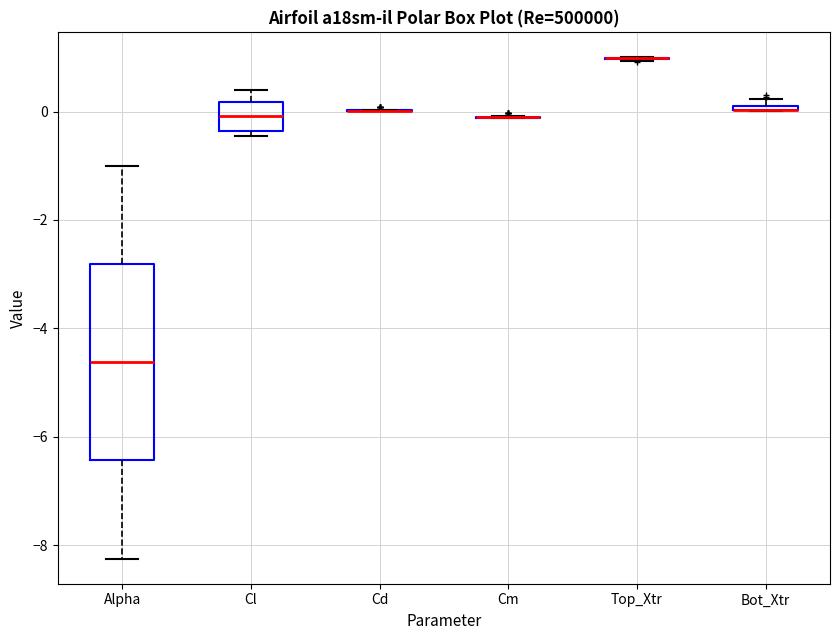

Which box is the tallest, from its lower edge to its upper edge?

Alpha